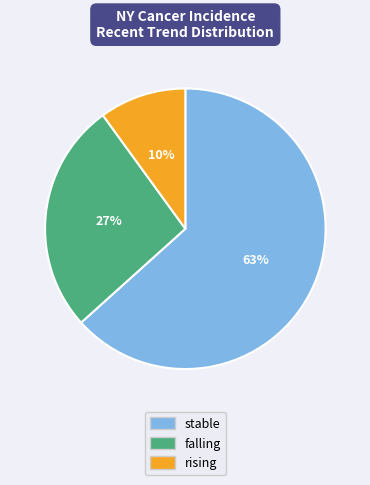

Which slice is the largest?

stable